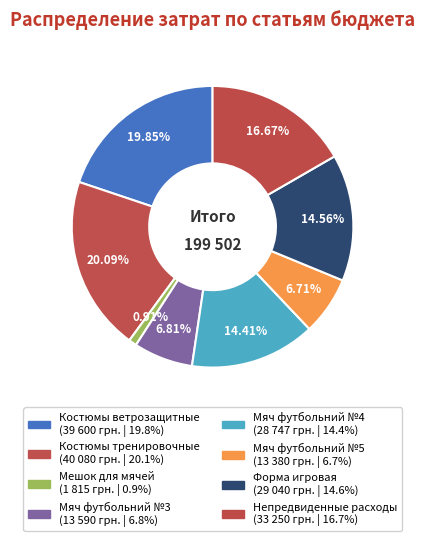

How many slices are in this pie chart?

8